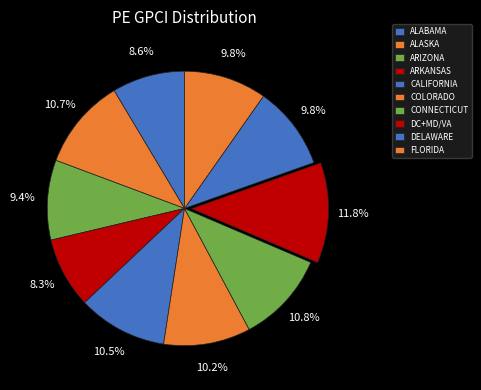

To the nearest percent, what is the difference between the DC+MD/VA and ARKANSAS slice percentages?

4%